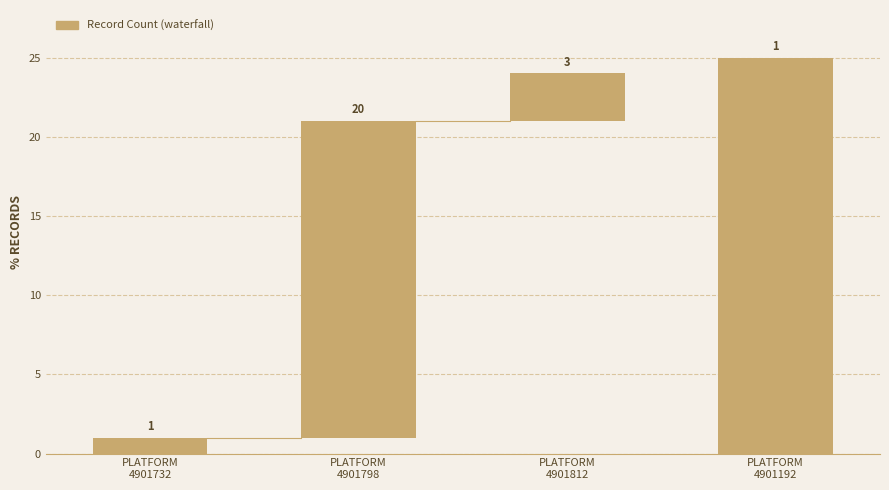

Between 4901192 and 4901732, which is larger?

4901192